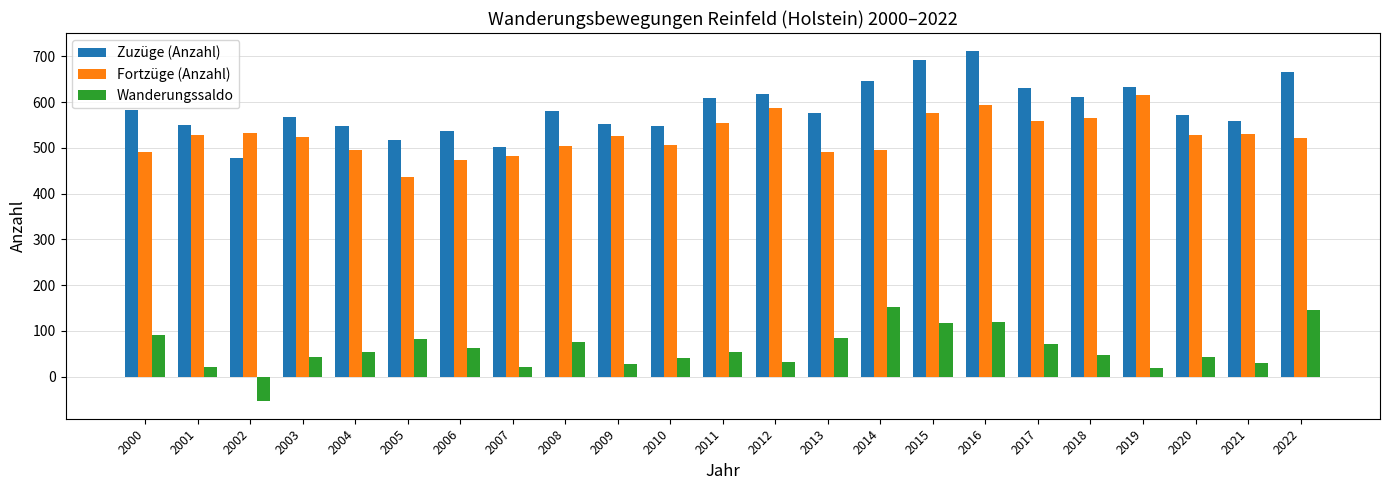

What is the spread (max minus min) of values at 2006?

474